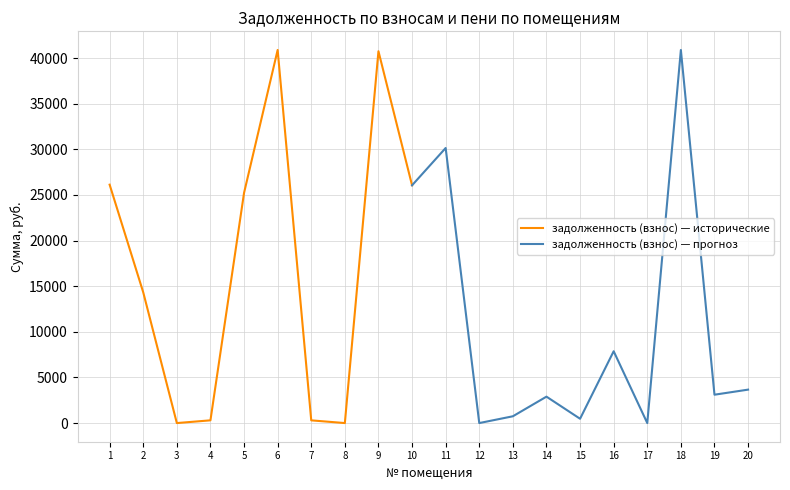

The value of задолженность (взнос) — исторические at 10 is 26052.2. True or false?

True